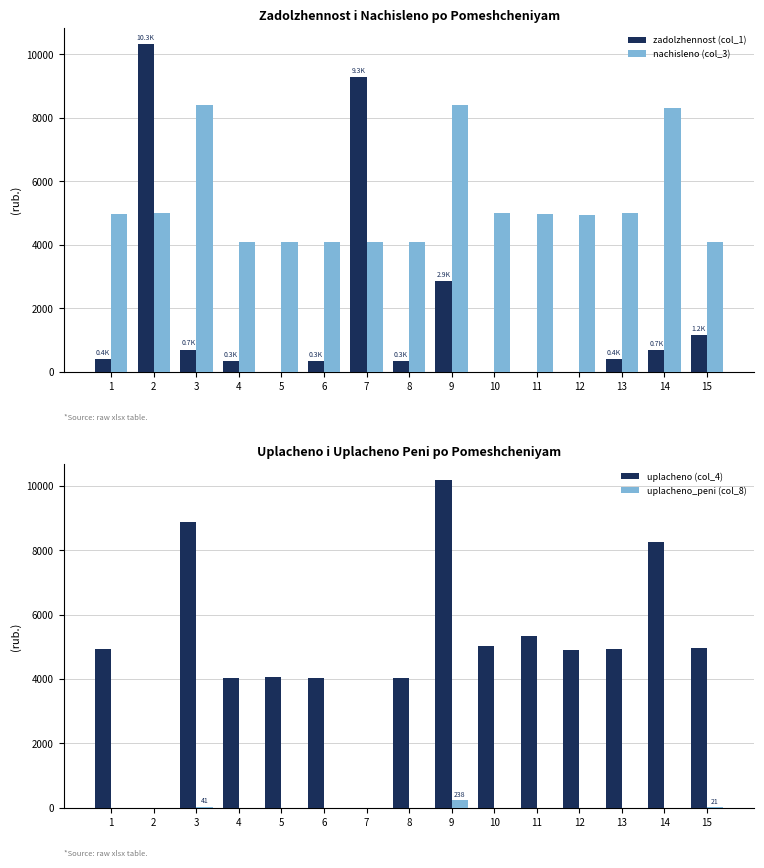

Between 10 and 14, which series saw the biggest shift?

nachisleno (col_3)